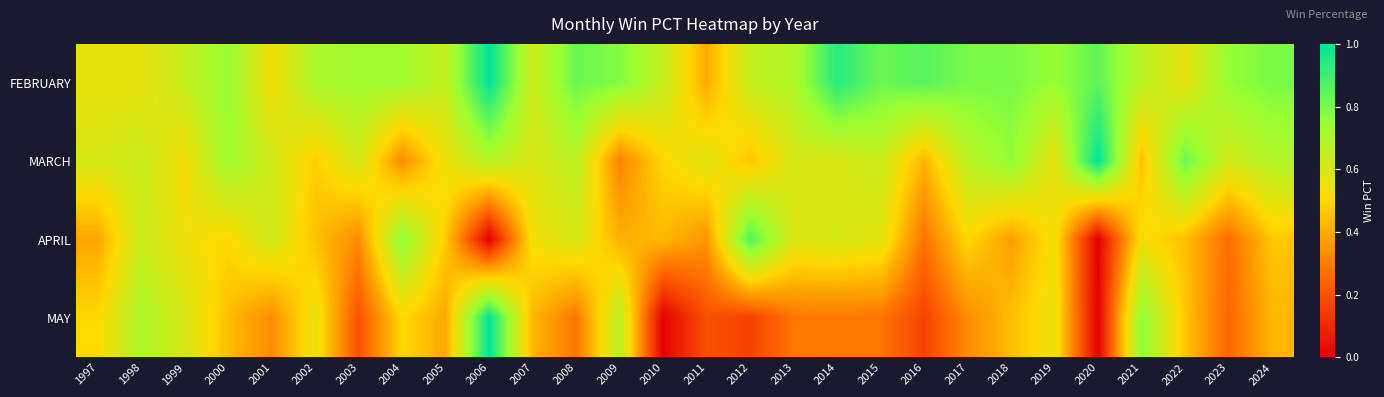

What is the greatest value displayed?

1.0